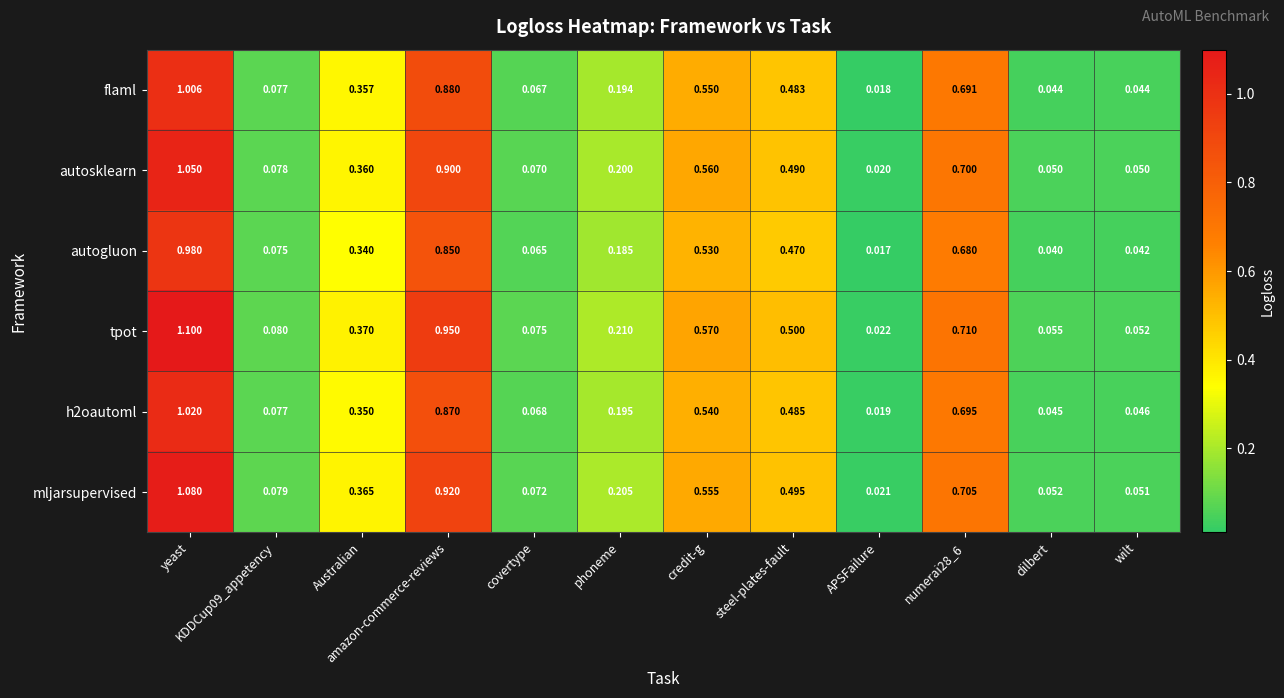

Which category has the lowest value in the h2oautoml series?

APSFailure